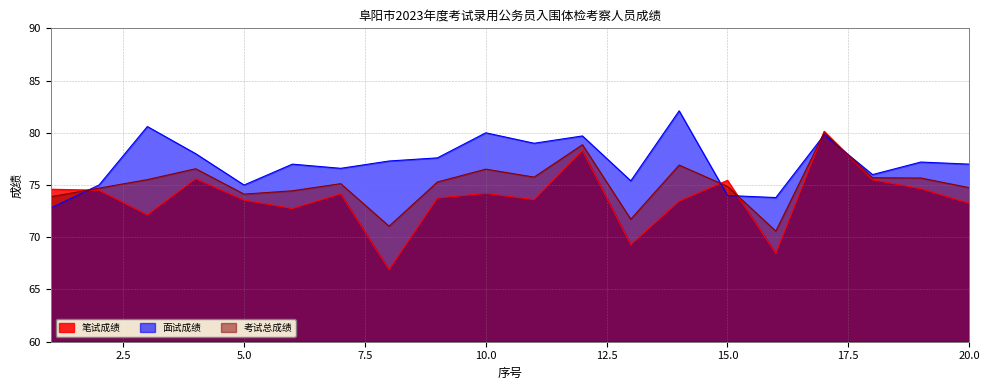

Rank the series by their maximum value, from lowest to highest.

考试总成绩, 笔试成绩, 面试成绩